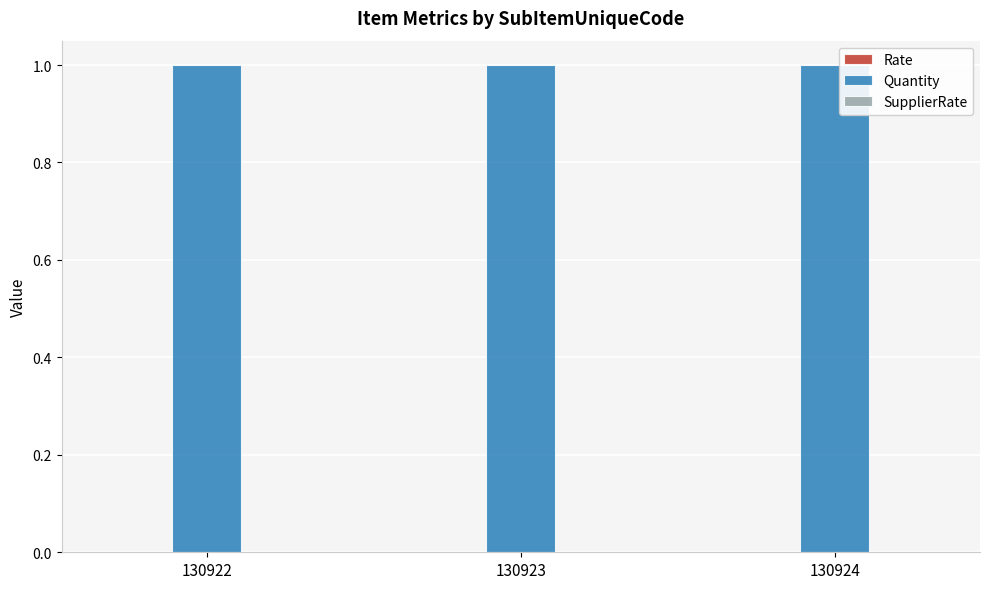

Which series has the largest total across all categories?

Quantity